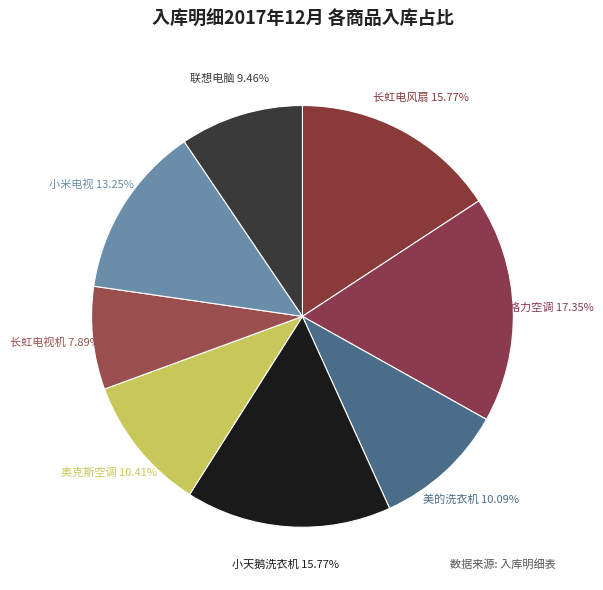

To the nearest percent, what is the difference between the 奥克斯空调 and 联想电脑 slice percentages?

1%